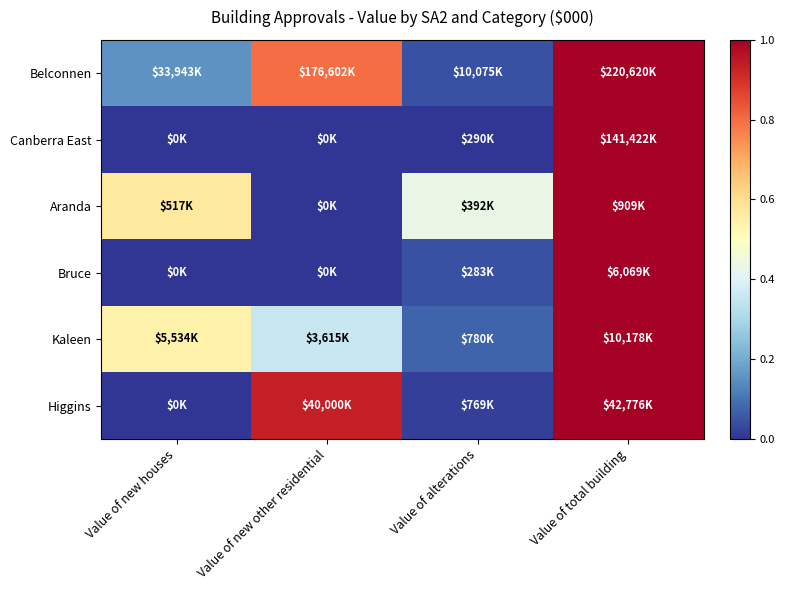

Which series has the largest total across all categories?

Belconnen